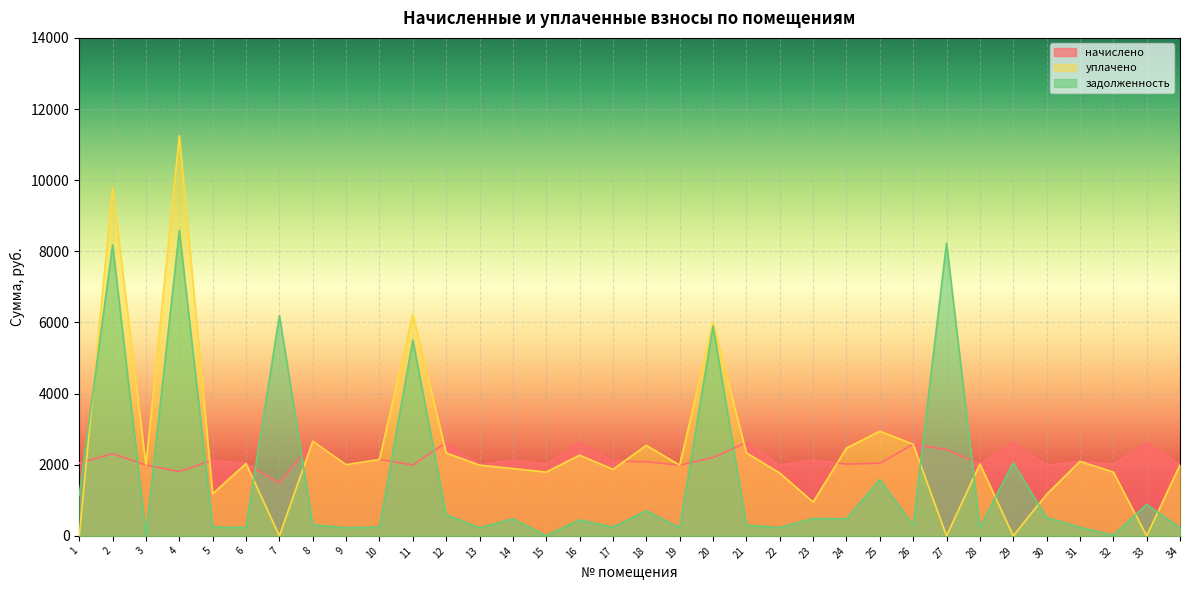

What value does the начислено series have at 32?

2017.9